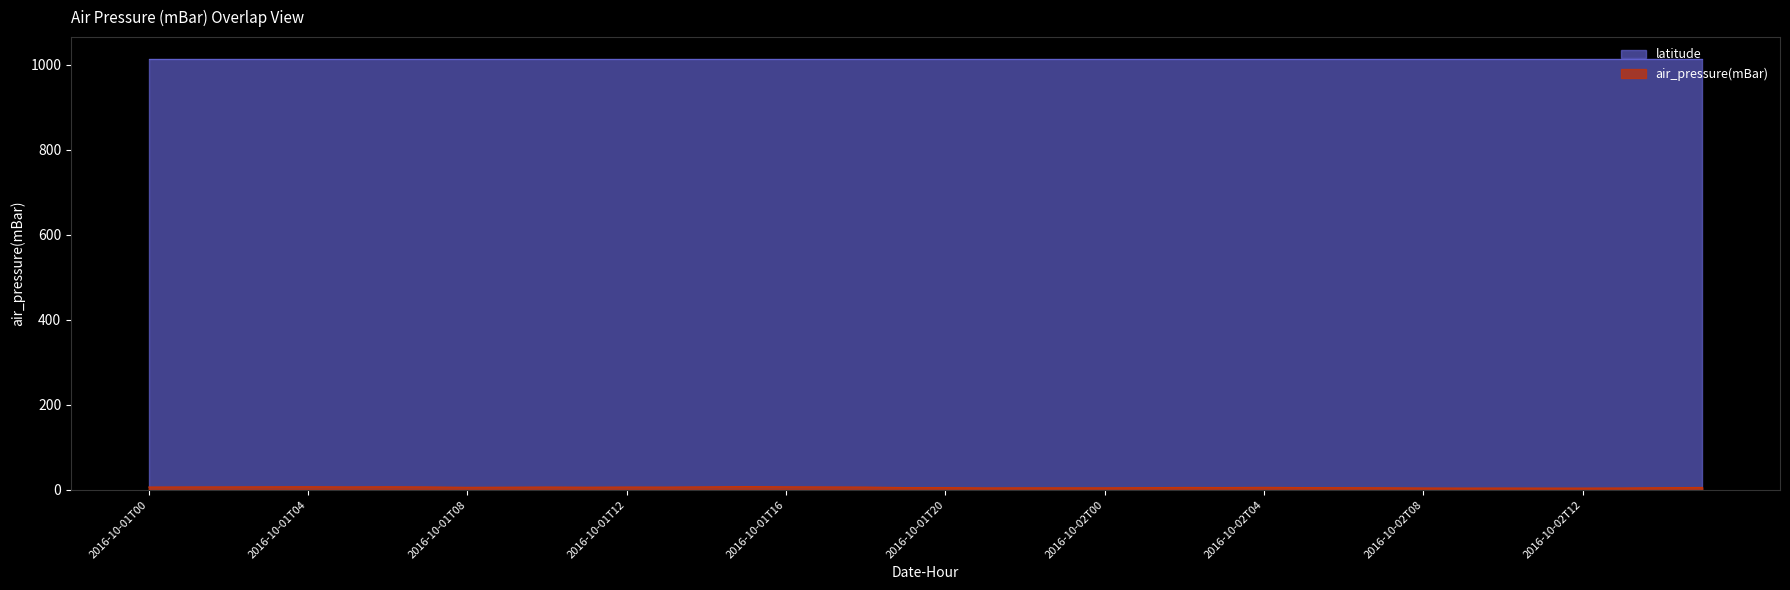

What position from the left is 2016-10-01T11?

12